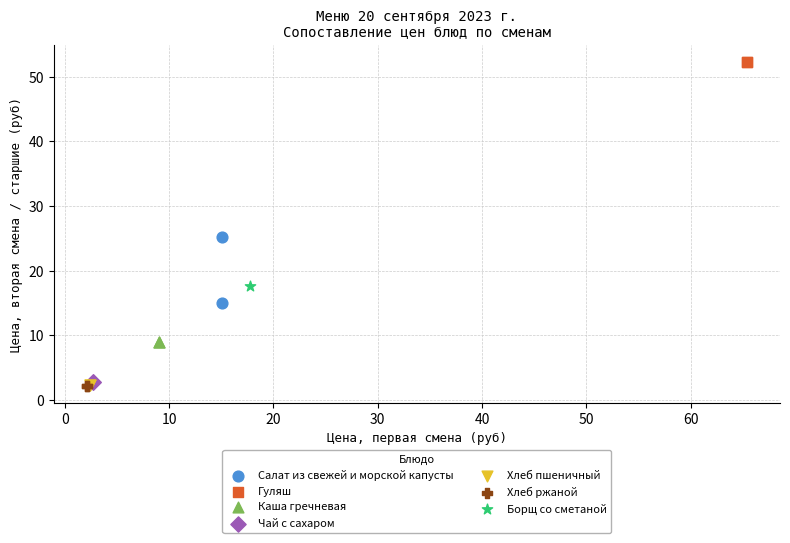

What are all the series names shown in the legend?

Салат из свежей и морской капусты, Гуляш, Каша гречневая, Чай с сахаром, Хлеб пшеничный, Хлеб ржаной, Борщ со сметаной